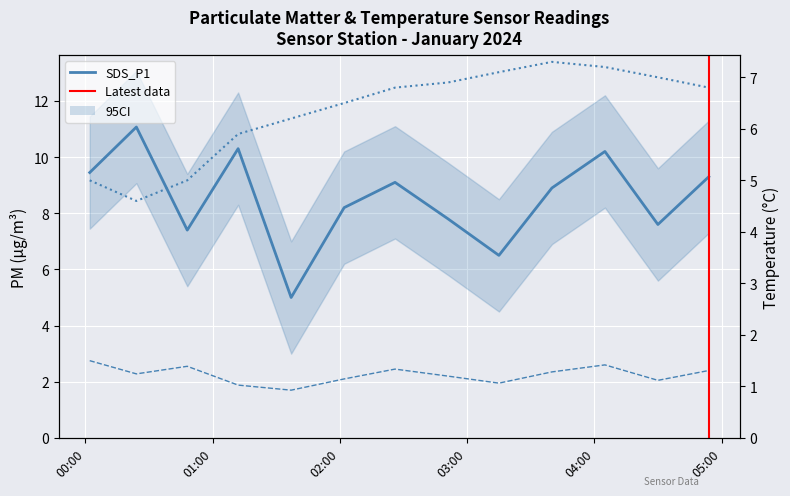

How many data points in Temp are above 6?

9